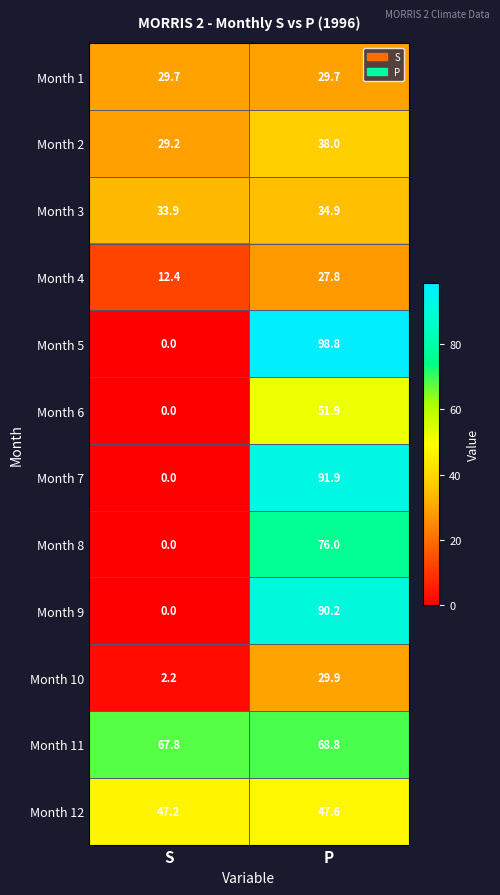

How many data points in Month 3 are less than 34?

1